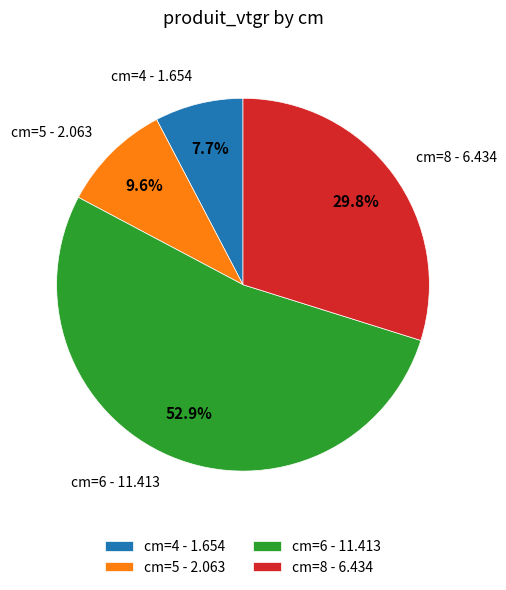

Count the number of slices in the pie.

4